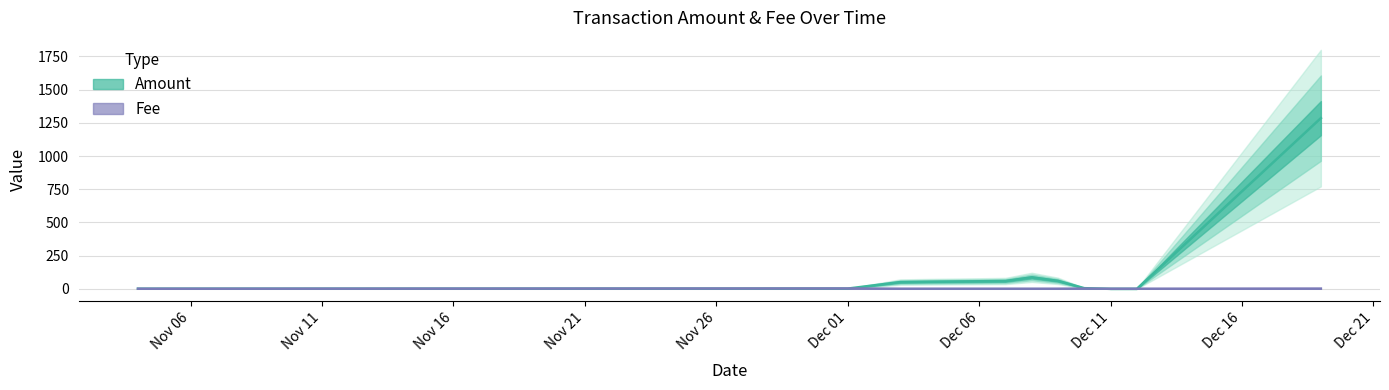

Count the number of data series in this chart.

2